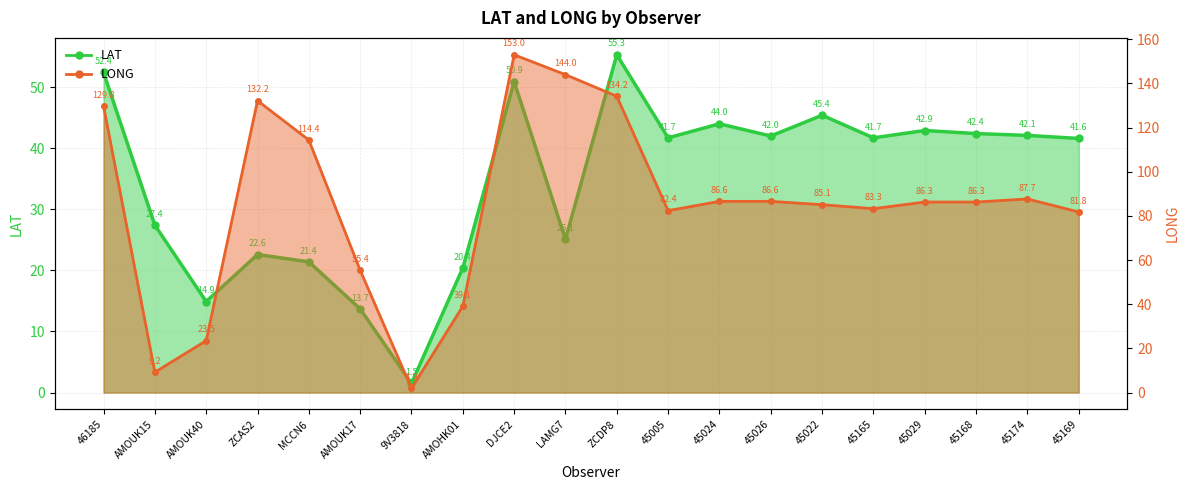

What are all the series names shown in the legend?

LAT, LONG